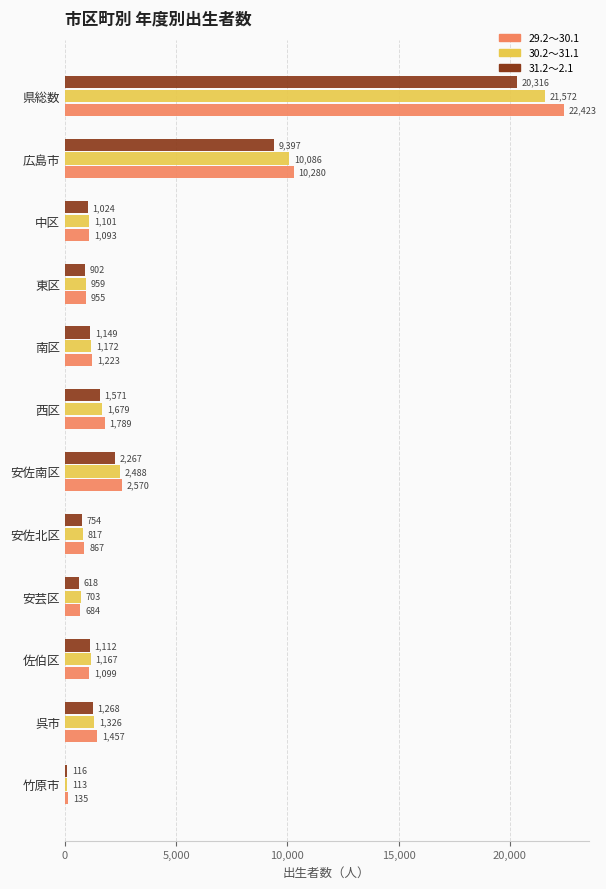

The value of 31.2～2.1 at 安芸区 is 618. True or false?

True